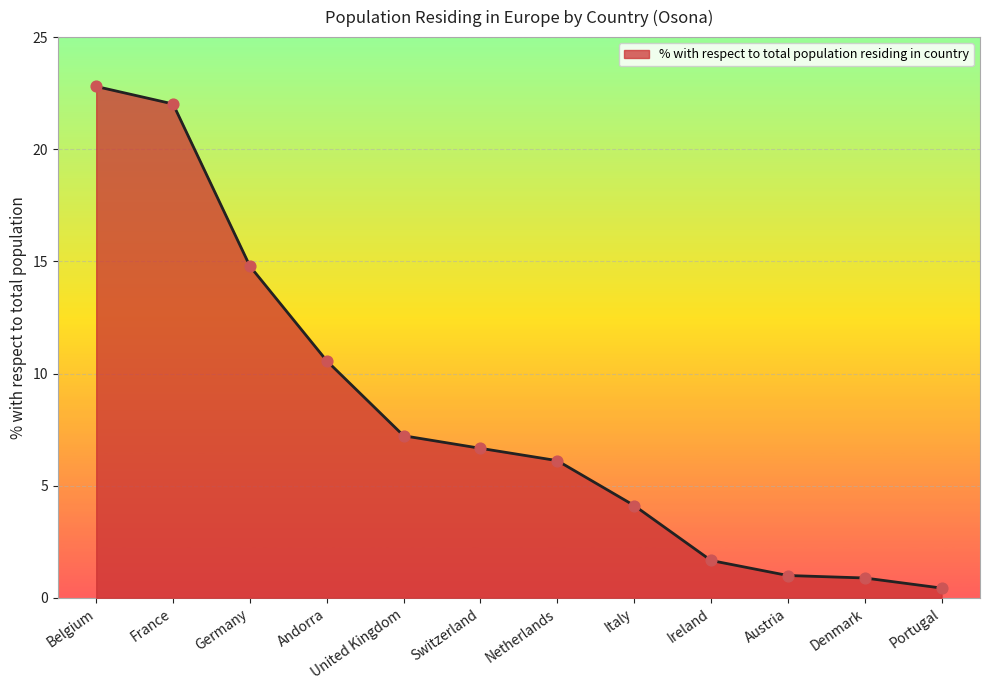

Between France and Belgium, which is larger?

Belgium